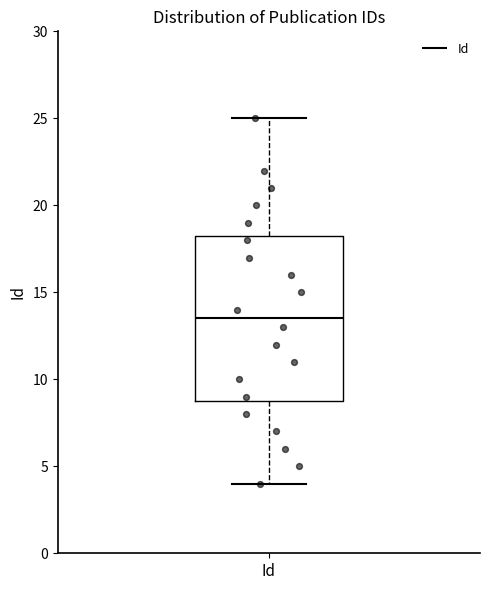

Read this box plot against the y-axis: the position of the median line, the range covered by the box, and the ends of both whiskers. The values are not printed on the chart, so give them approximately, as read against the axis.

median 13.5, box 9.0 to 18.5, whiskers 4.0 to 25.0